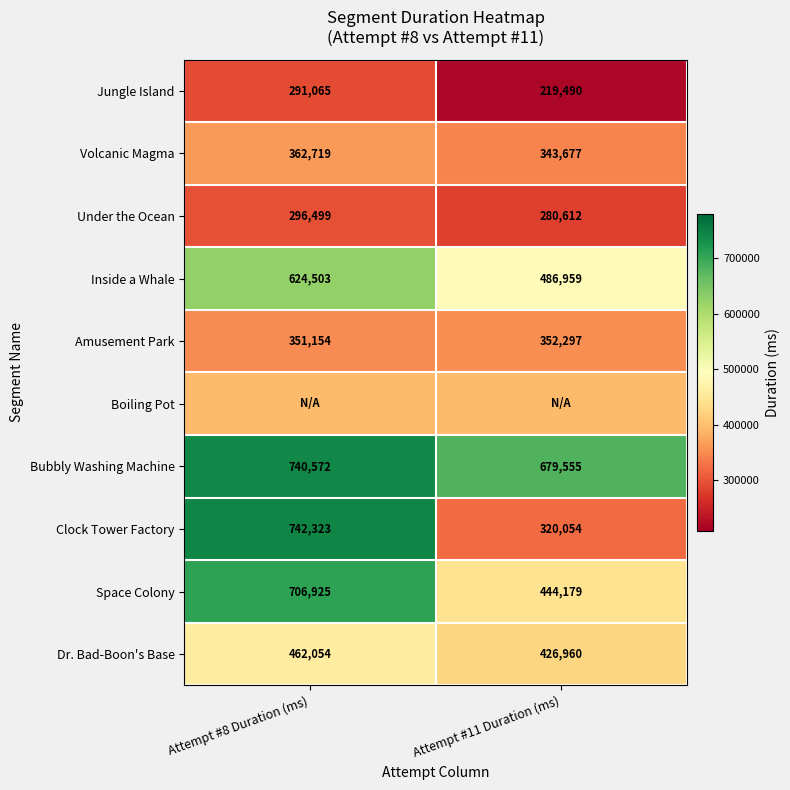

Is the value of Amusement Park at Attempt #8 Duration (ms) greater than the value of Space Colony at Attempt #11 Duration (ms)?

No